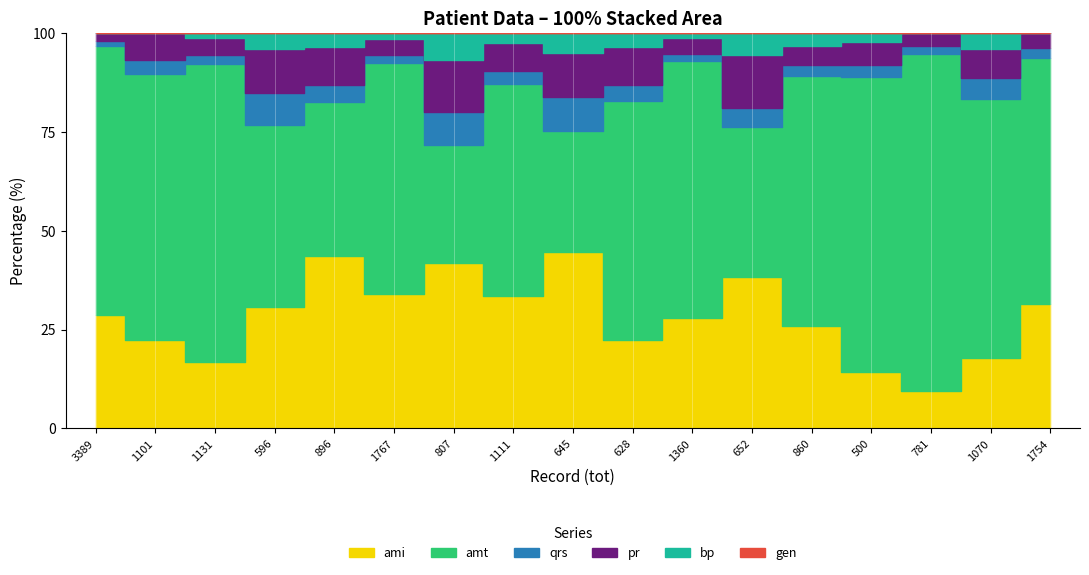

Which series has the largest range (max minus min)?

amt